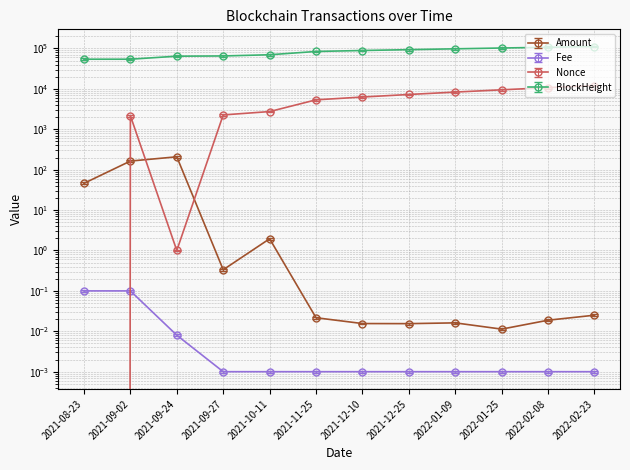

True or false: BlockHeight has a value of 121574.0 at 2021-11-25.

False